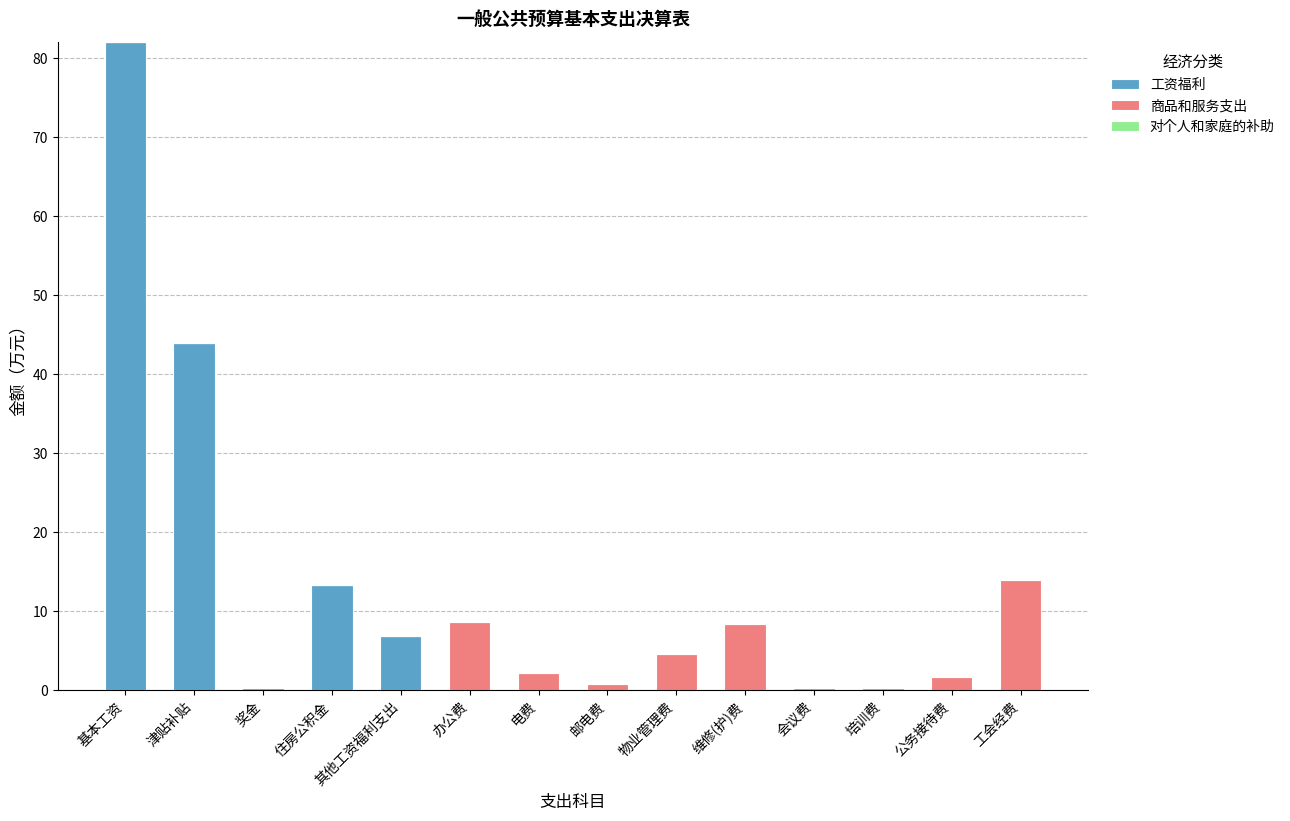

What is the sum of all 工资福利 values?

146.4